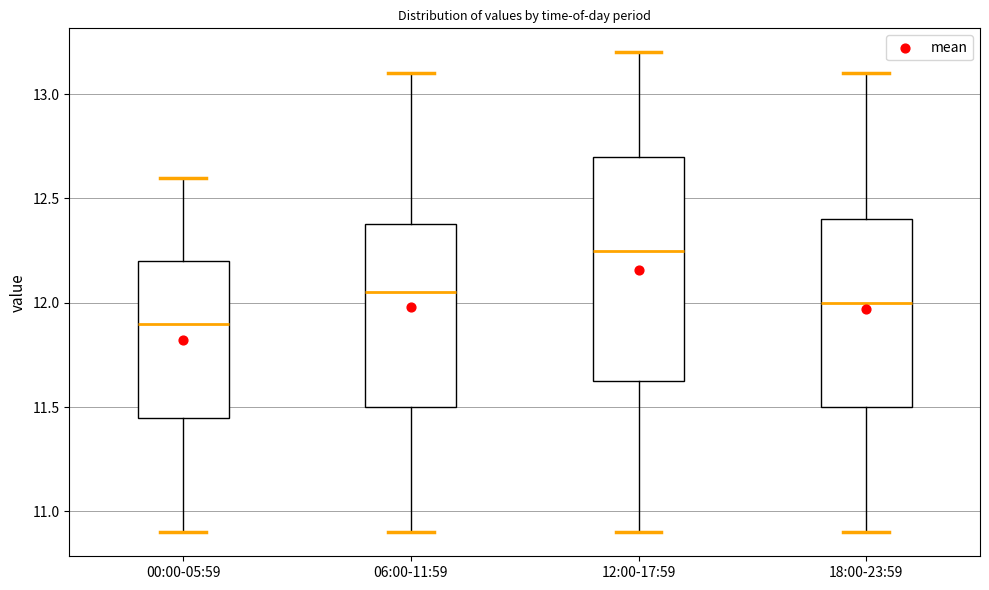

Which box is the tallest, from its lower edge to its upper edge?

12:00-17:59